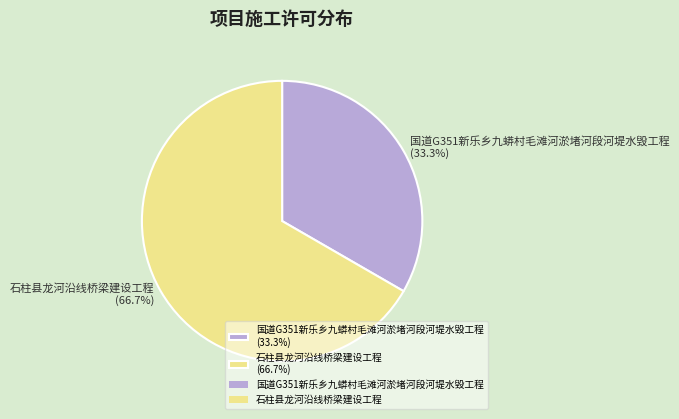

To the nearest percent, what portion does 国道G351新乐乡九蟒村毛滩河淤堵河段河堤水毁工程 represent?

33%